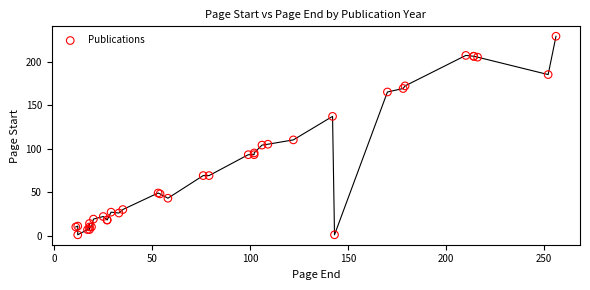

What Y value in the scatter plot is closest to 115?

110